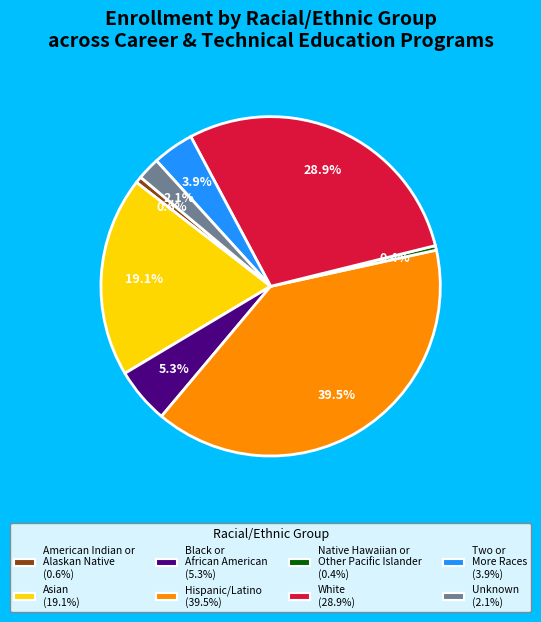

To the nearest percent, what is the difference between the largest and smallest slice percentages?

39%